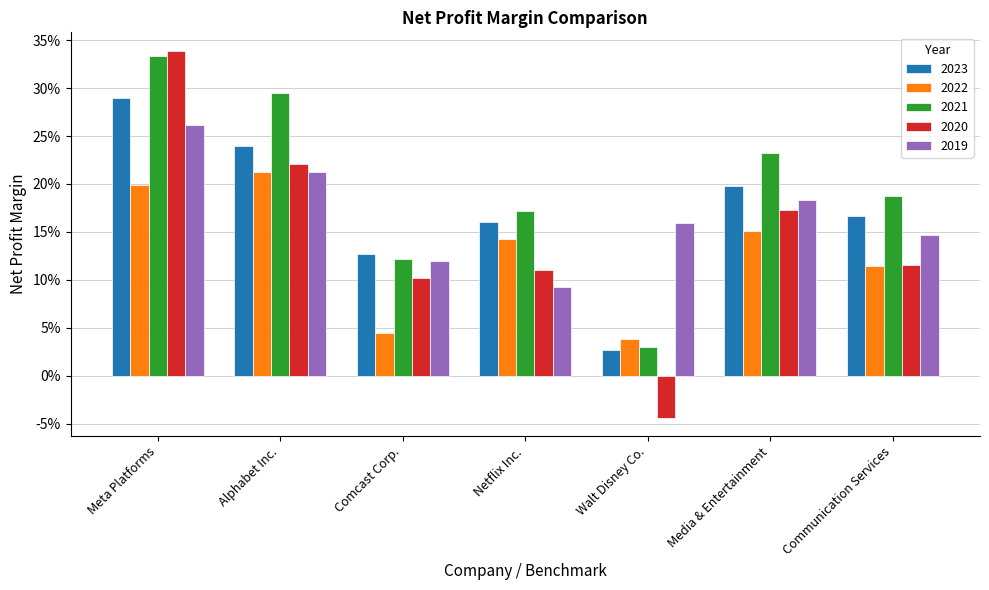

At which category is the sum across all series the highest?

Meta Platforms